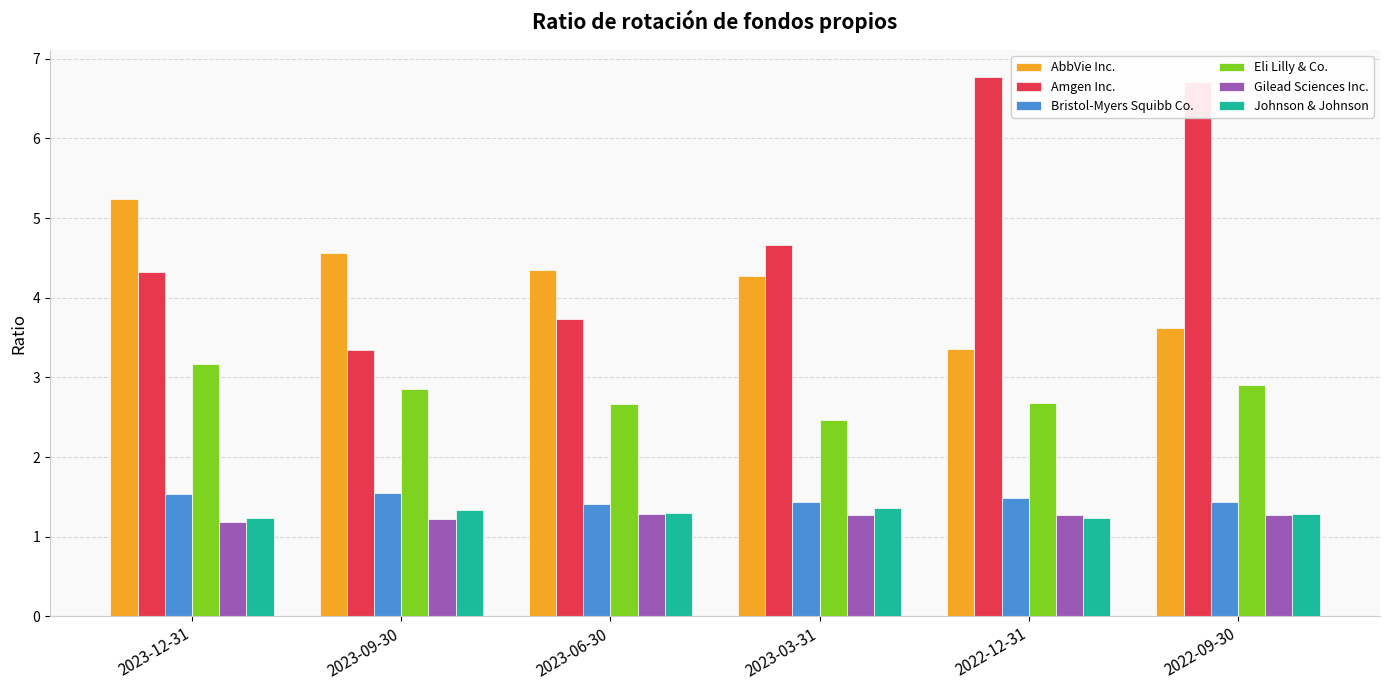

Is it true that Amgen Inc. equals 6.8 at 2022-12-31?

True